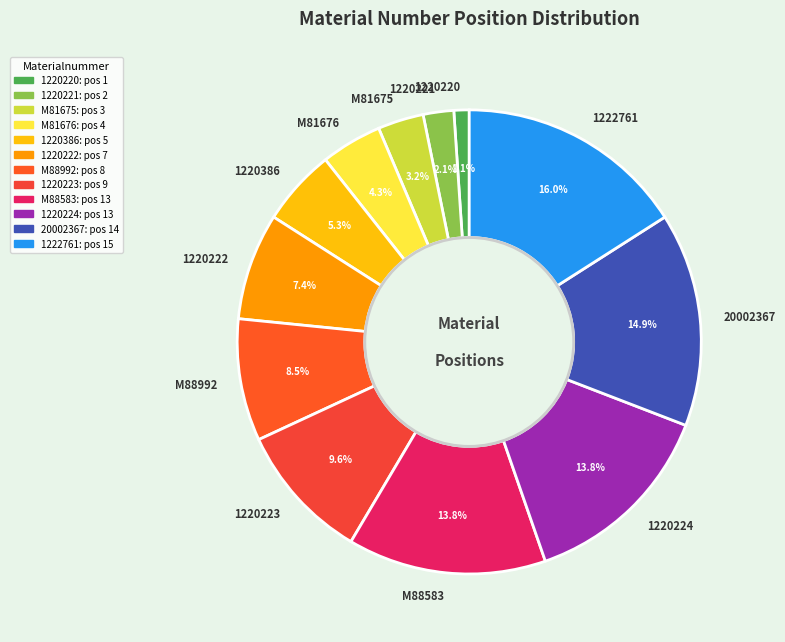

Does 1220220 account for over 50% of the chart?

No